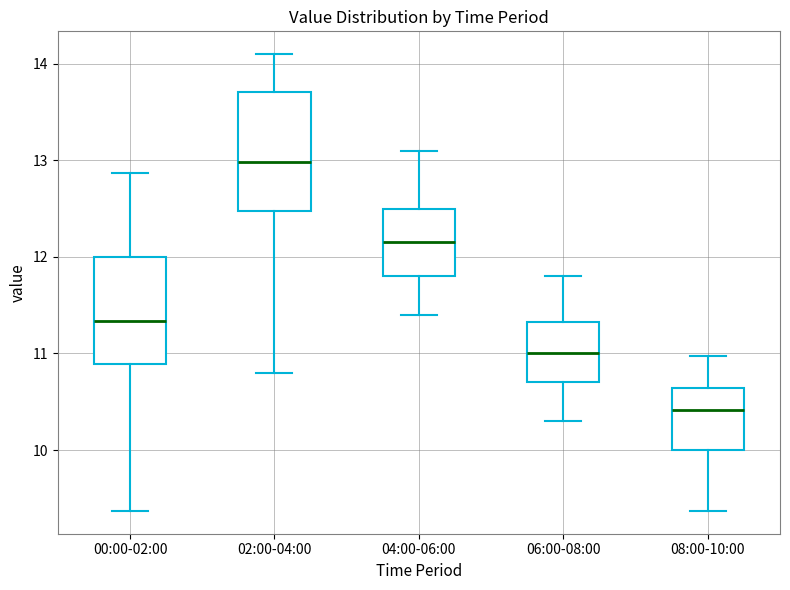

Reading left to right, transcribe this box plot: for each box, give where its median line is, the range the box spans, and where its two whiskers end, as read against the y-axis. The values are not printed on the chart, so give them approximately, as read against the axis.

00:00-02:00: median 11.3, box 10.9 to 12.0, whiskers 9.4 to 12.9
02:00-04:00: median 13.0, box 12.5 to 13.7, whiskers 10.8 to 14.1
04:00-06:00: median 12.2, box 11.8 to 12.5, whiskers 11.4 to 13.1
06:00-08:00: median 11.0, box 10.7 to 11.3, whiskers 10.3 to 11.8
08:00-10:00: median 10.4, box 10.0 to 10.6, whiskers 9.4 to 11.0